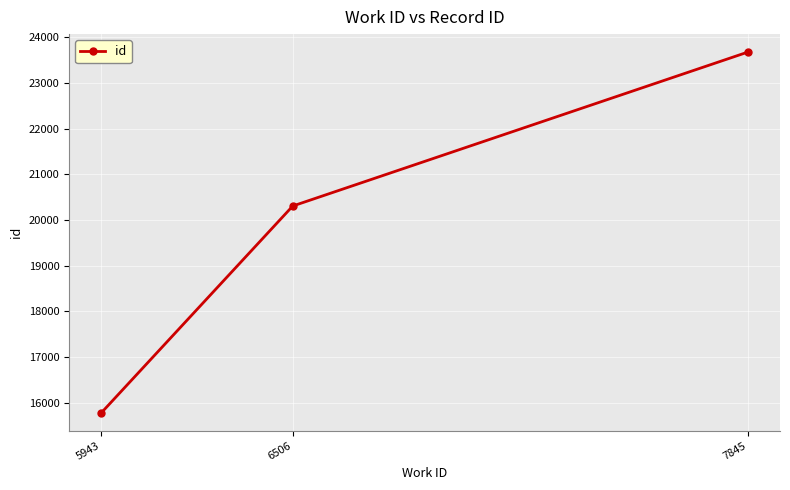

Is it true that the value at 5943 is 15781?

True